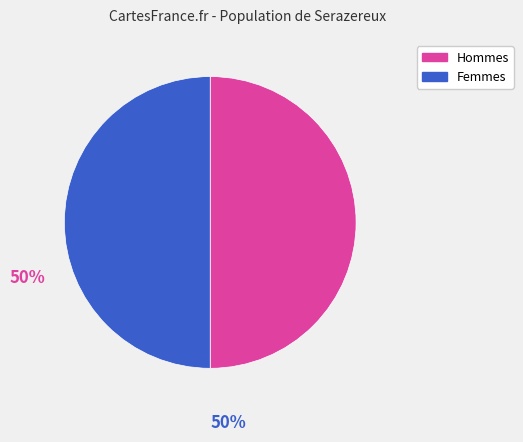

True or false: Femmes accounts for 56% of the total.

False